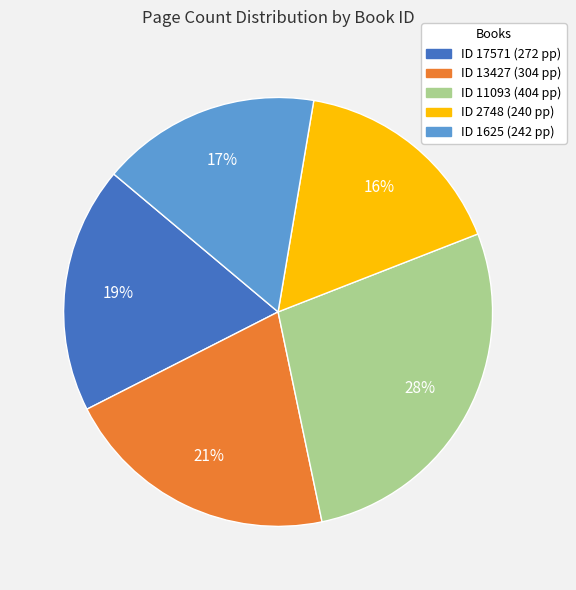

Is there any slice that represents more than half of the pie?

No